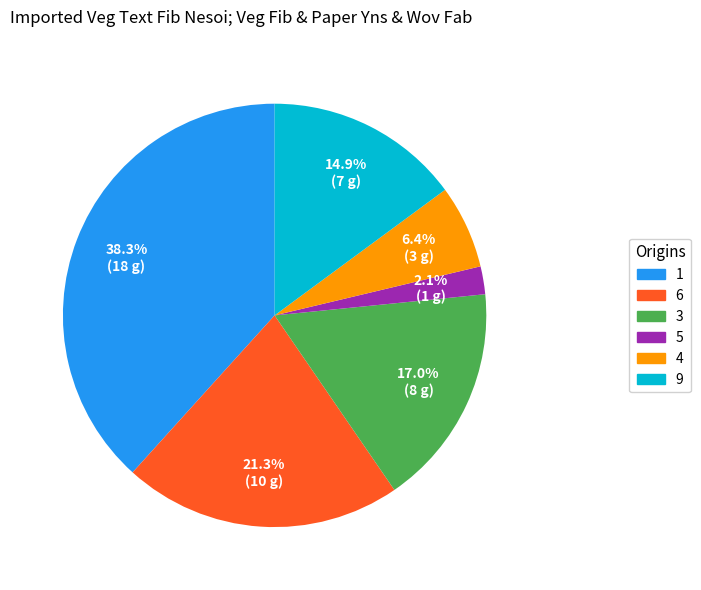

Does any single category account for the majority?

No